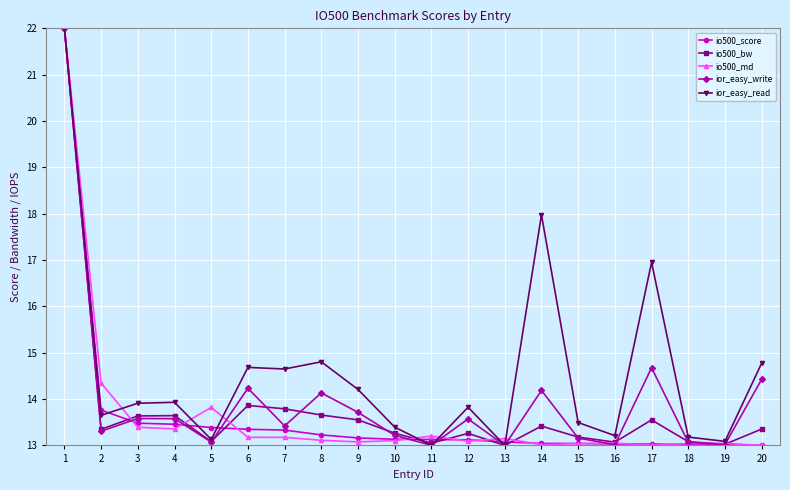

How many interior local peaks does the ior_easy_write series have?

6